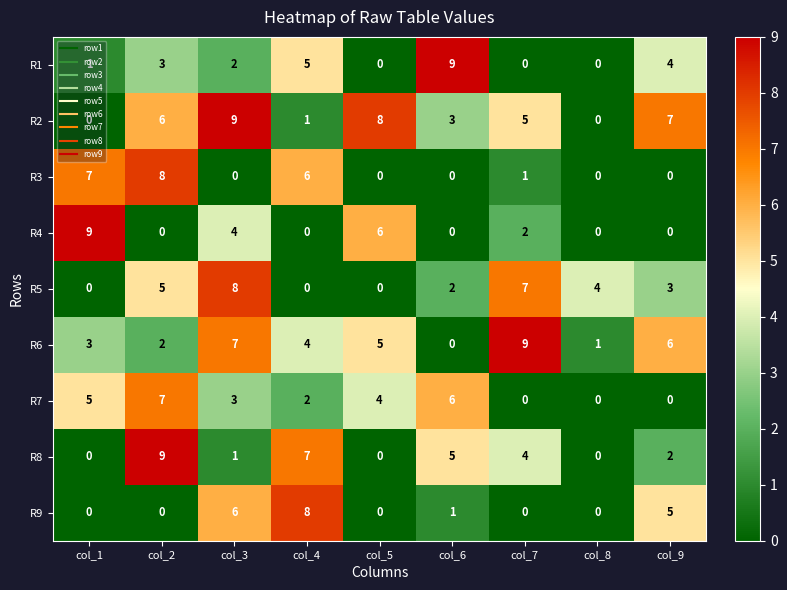

True or false: R6 has a value of 9 at col_7.

True